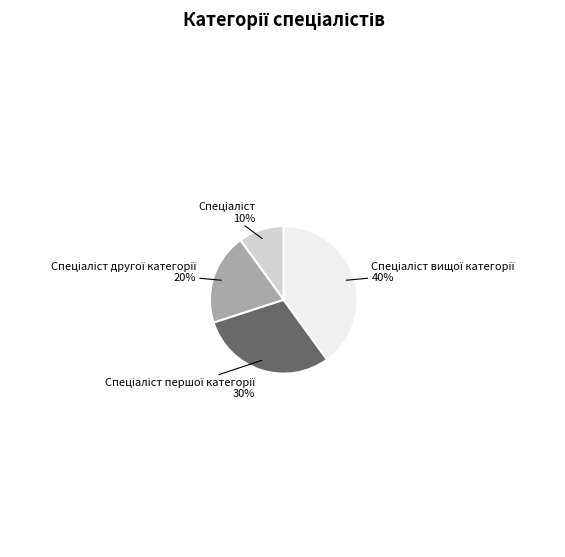

To the nearest percent, what is the average slice percentage?

25%